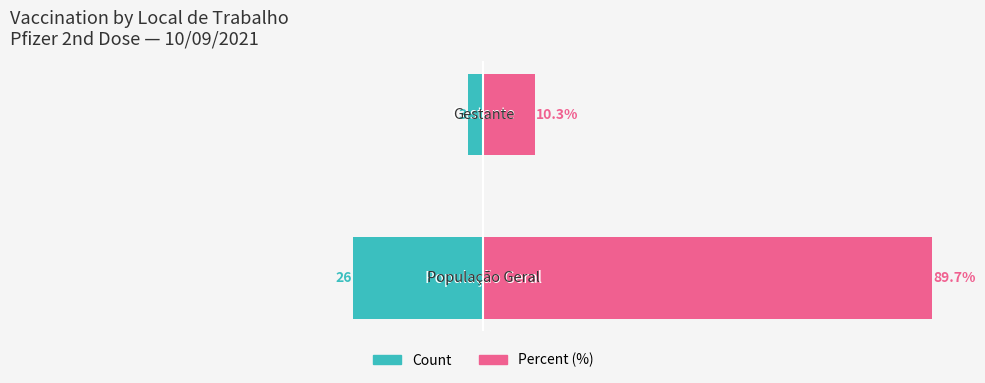

What are all the series names shown in the legend?

Count, Percent (%)